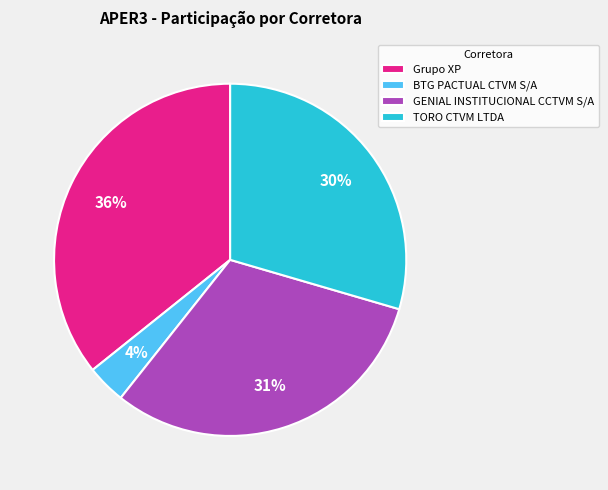

To the nearest percent, what is the average slice percentage?

25%